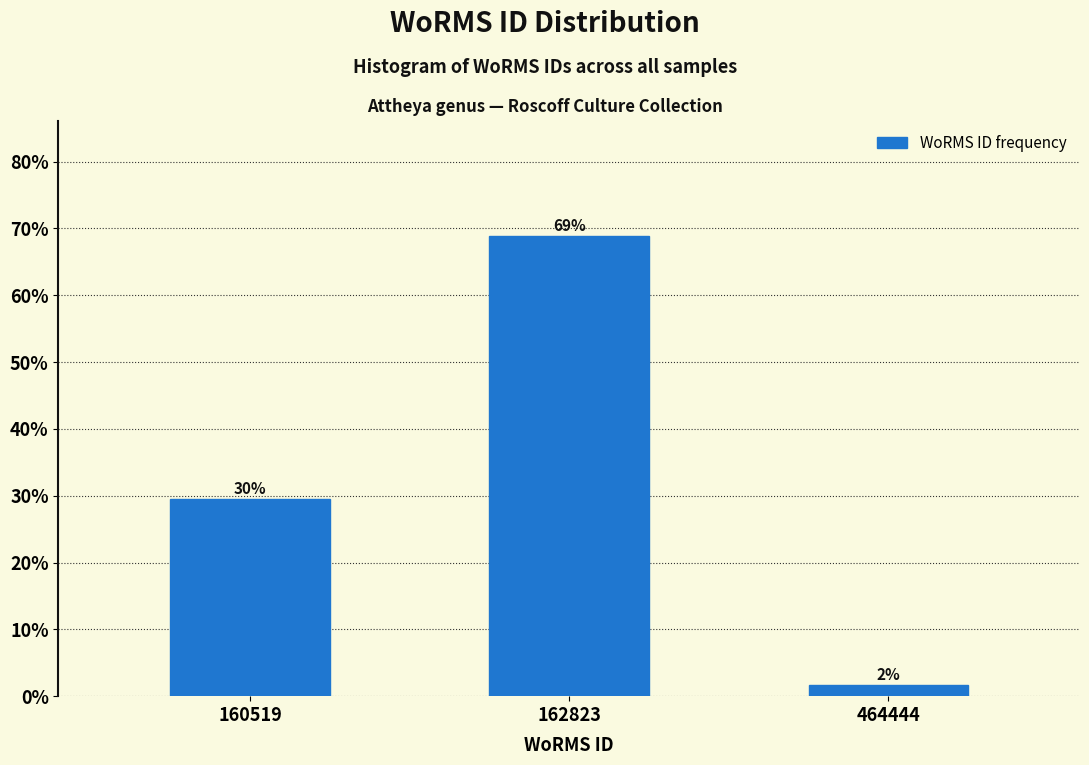

Are the bars horizontal?

No